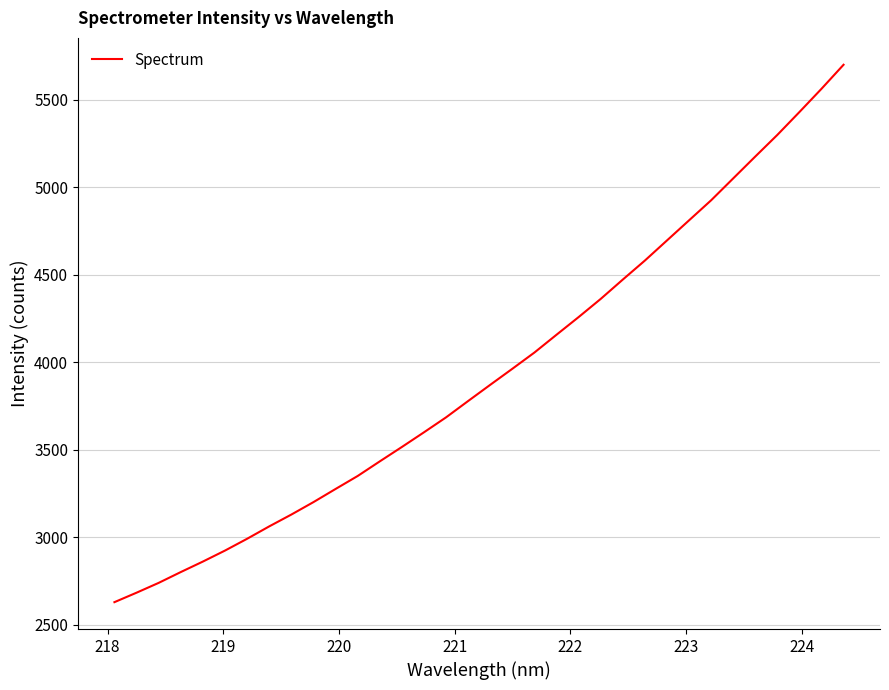

What is the difference between the maximum and second lowest values?

3015.1